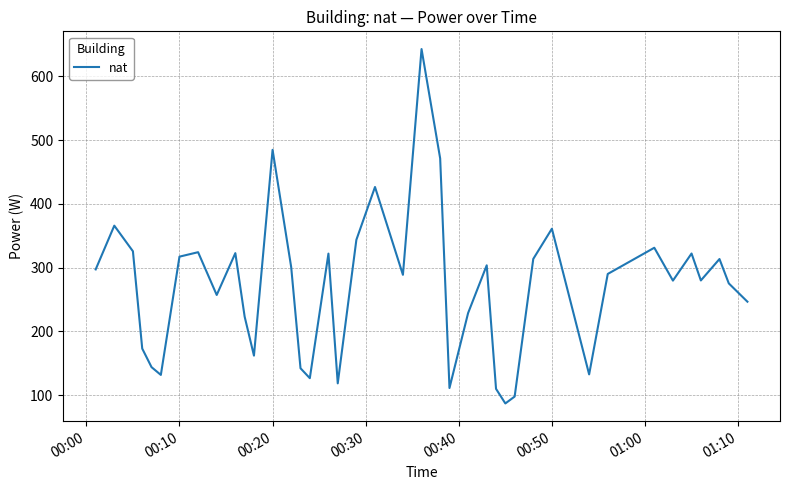

What is the sum of all values?

10798.4